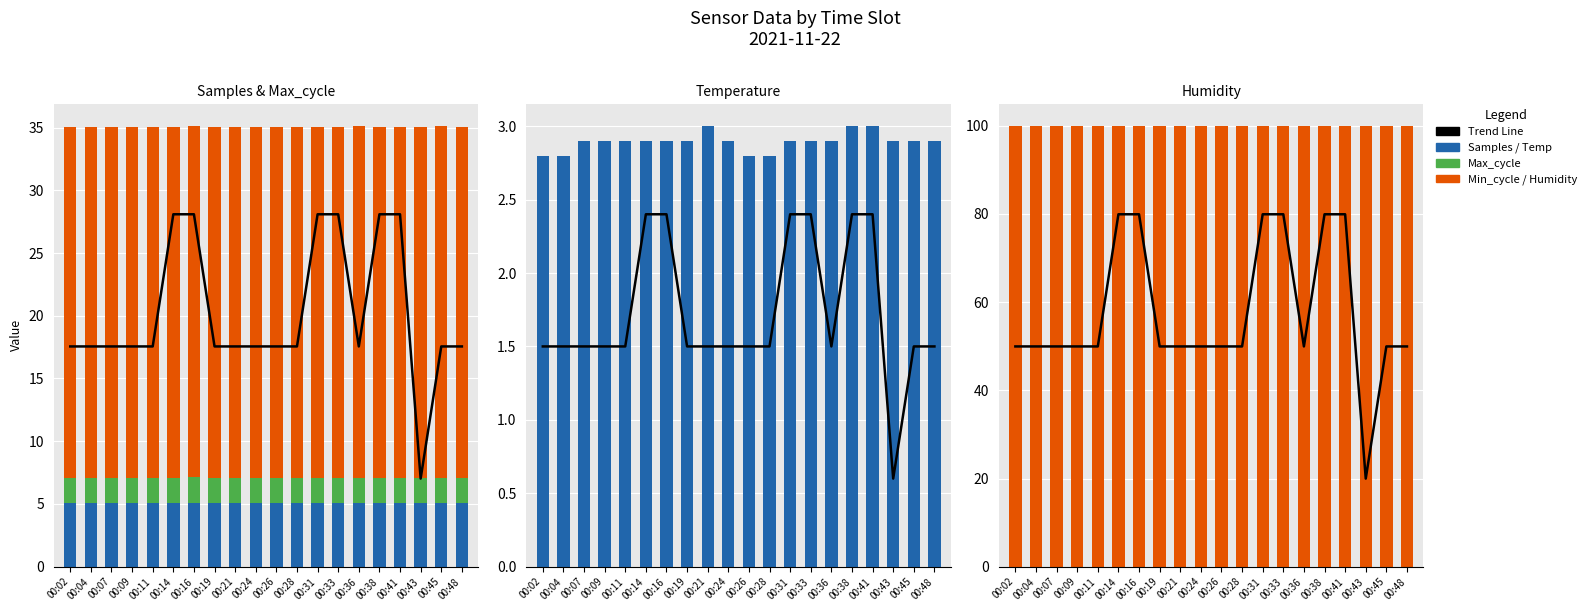

What is the maximum value shown in the chart?

99.9